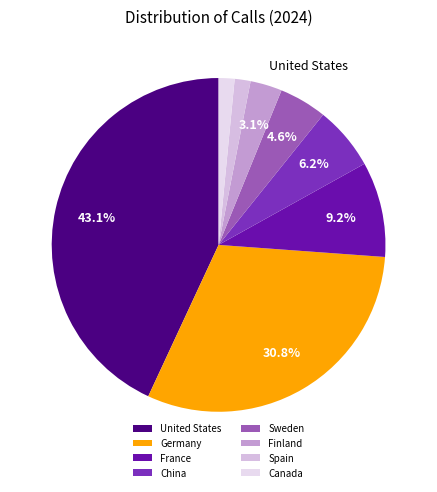

The China slice represents 12% of the pie. True or false?

False